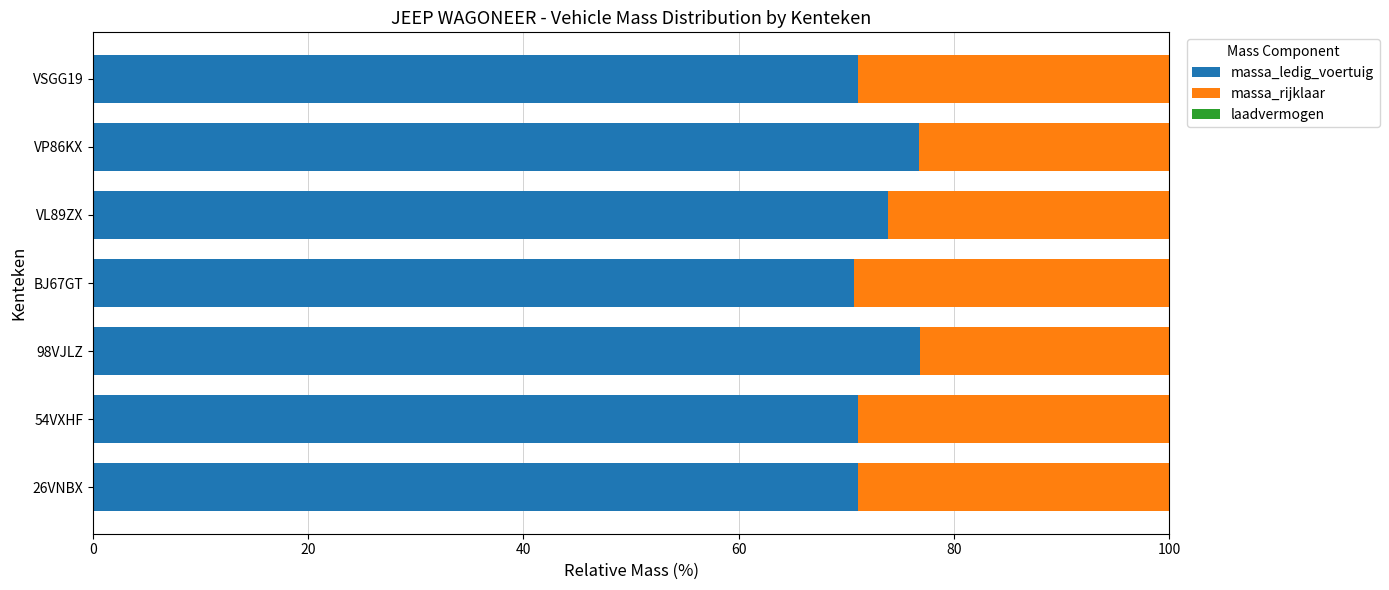

Between 54VXHF and 98VJLZ, which series saw the biggest shift?

massa_rijklaar